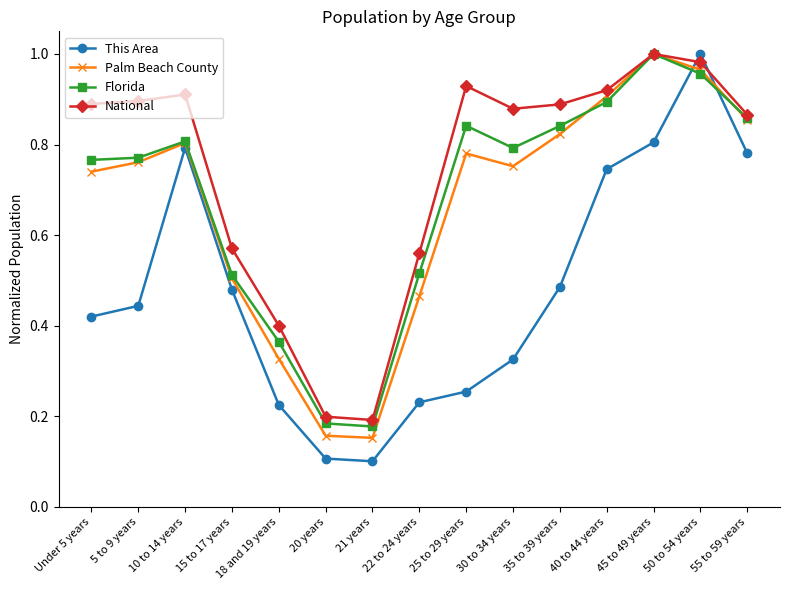

Does the chart have visible grid lines?

No